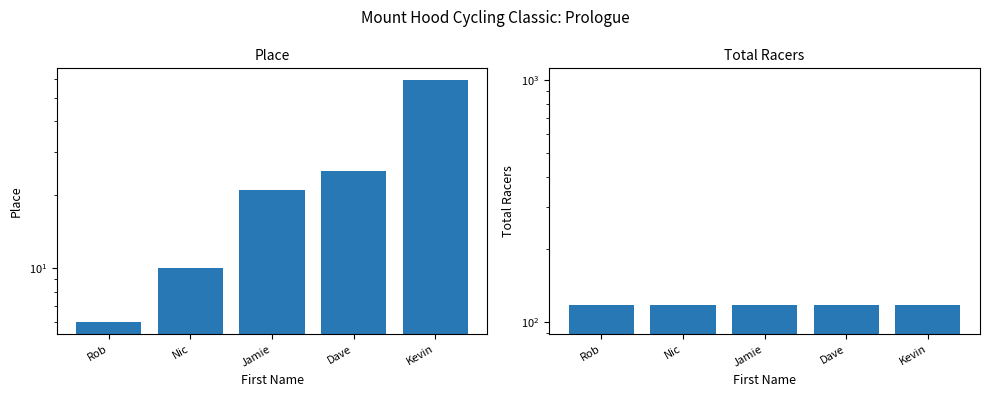

Does the chart contain stacked bars?

No